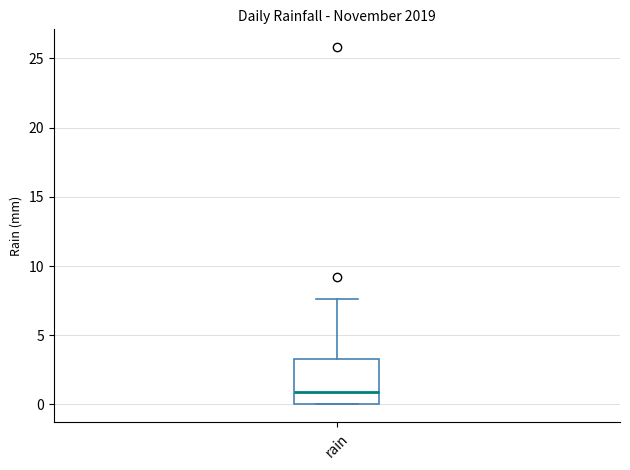

Read this box plot against the y-axis: the position of the median line, the range covered by the box, and the ends of both whiskers. The values are not printed on the chart, so give them approximately, as read against the axis.

median 1.0, box 0.0 to 3.5, whiskers 0.0 to 7.5